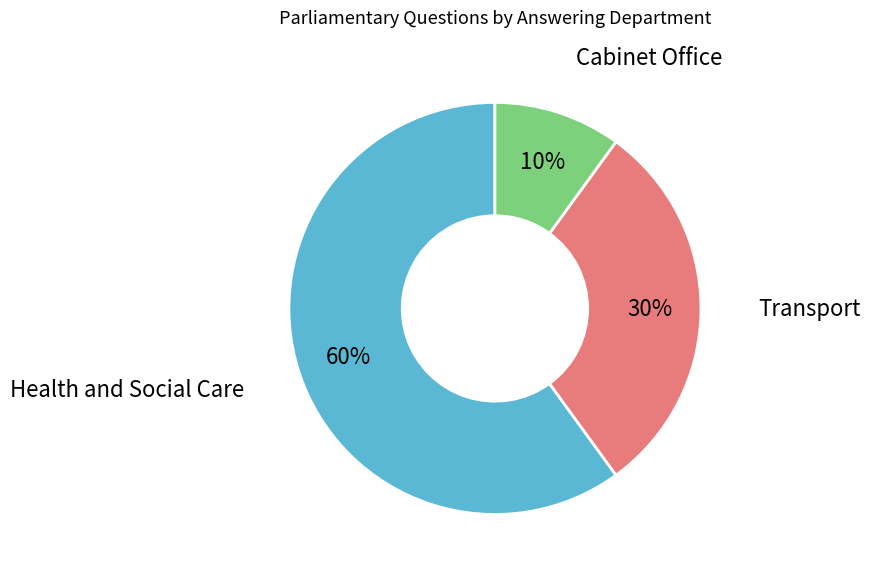

Between Cabinet Office and Transport, which is larger?

Transport